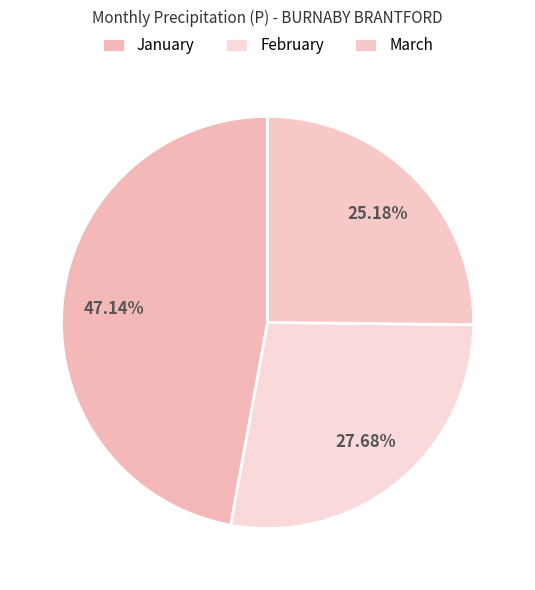

How many slices are in this pie chart?

3